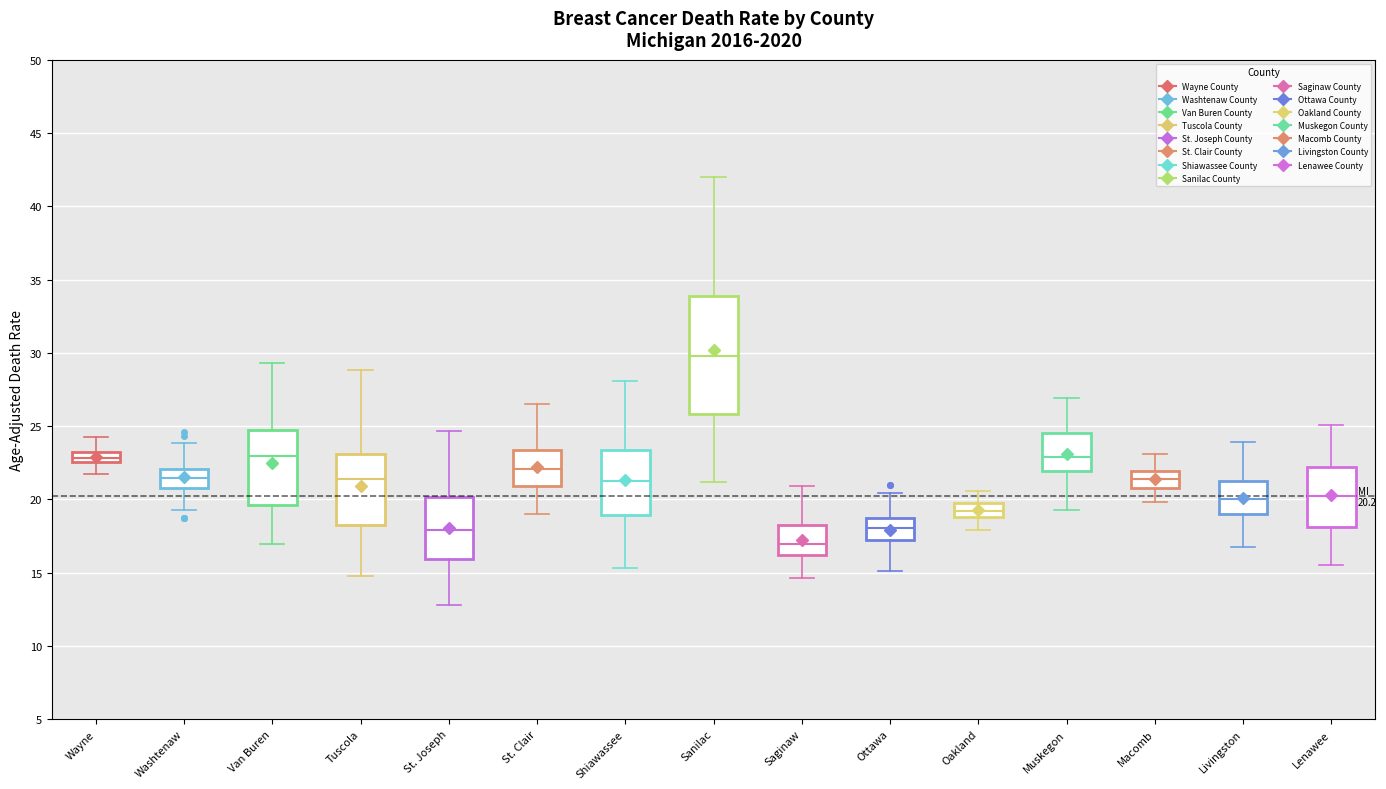

Which box has the highest median line?

Sanilac